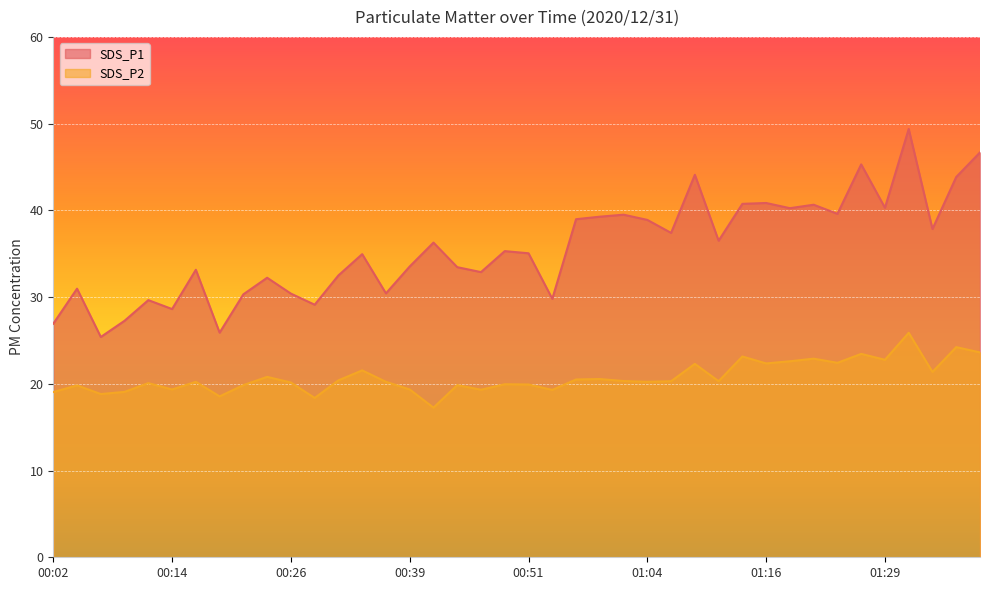

At which category is the sum across all series the highest?

01:31